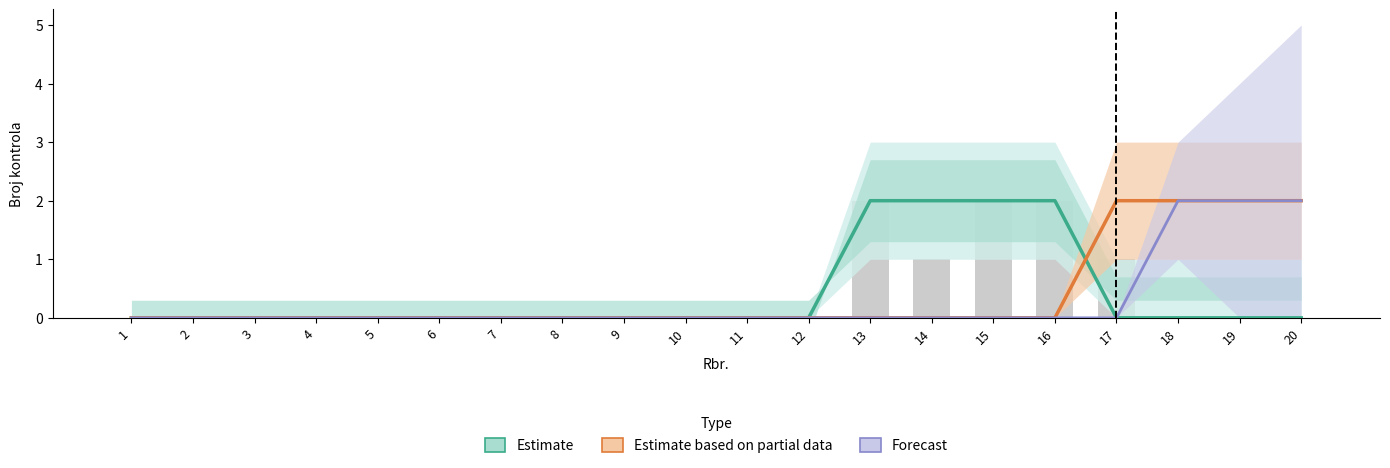

What is the difference between the maximum and minimum values in the Estimate series?

2